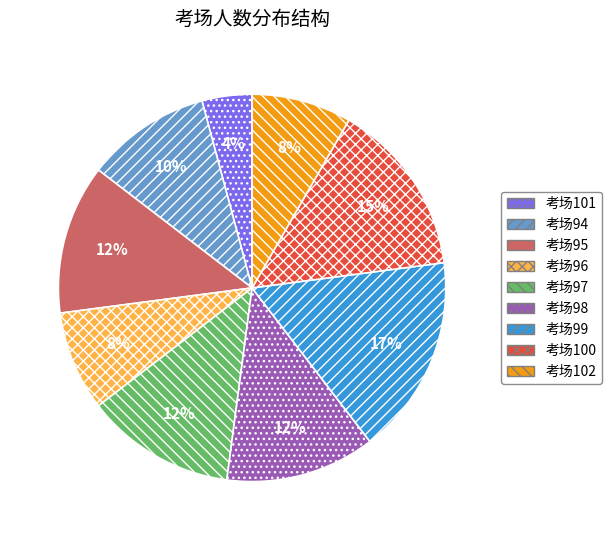

True or false: 考场101 accounts for 4% of the total.

True